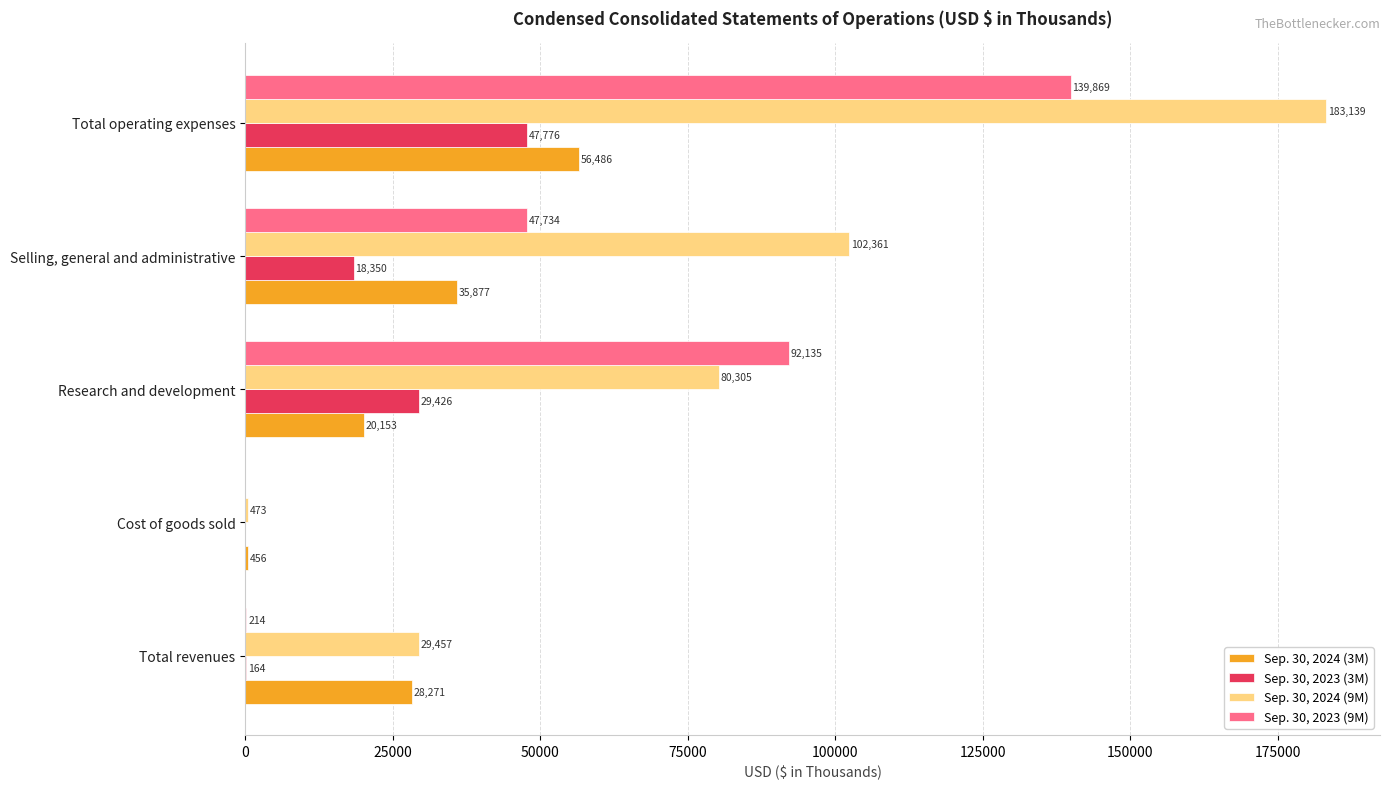

What is the sum of the Sep. 30, 2023 (9M) values at Total revenues and Total operating expenses?

140083